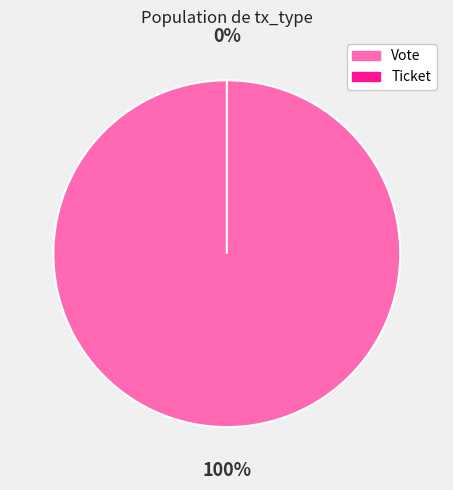

Is it true that Vote (io_index=1) is 100% of the pie?

True